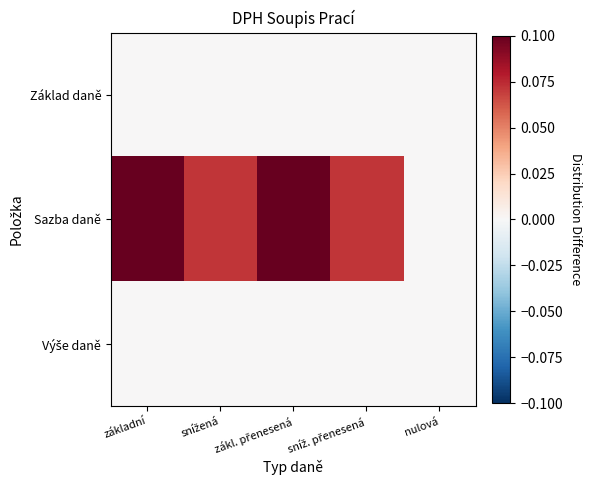

At how many categories does at least one series exceed 0?

4